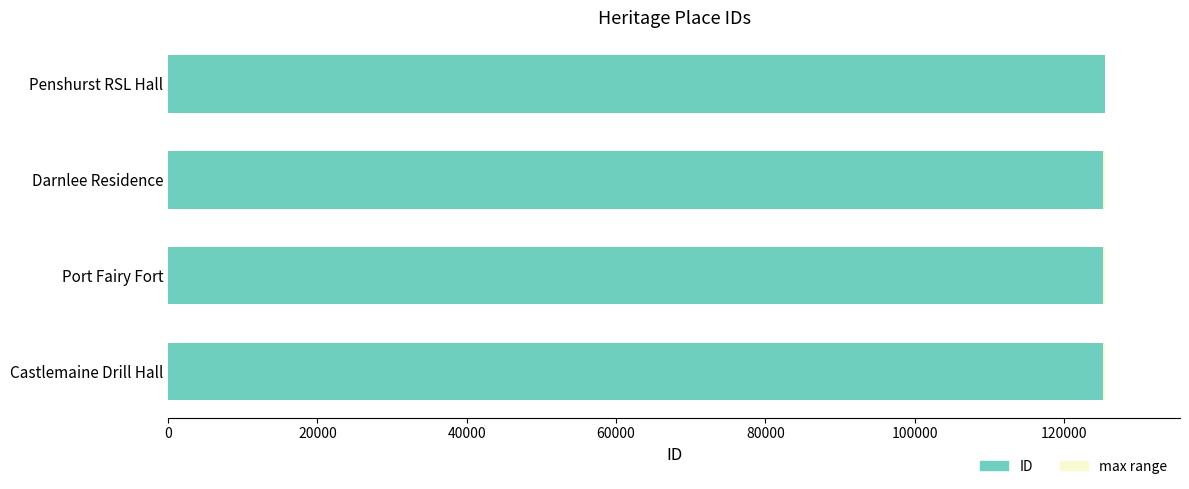

Are the bars horizontal?

Yes